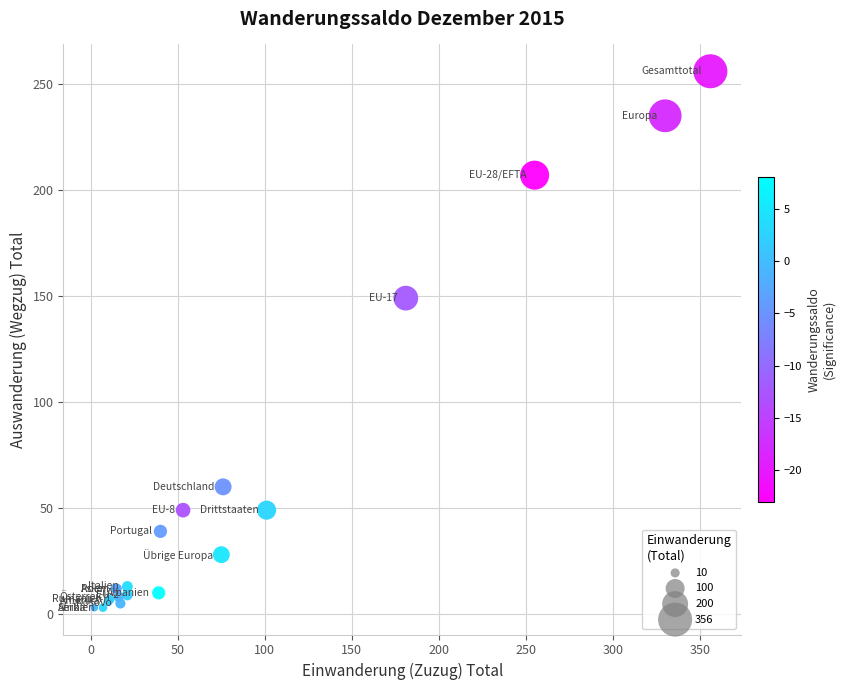

What Y value in the scatter plot is closest to 129?

149